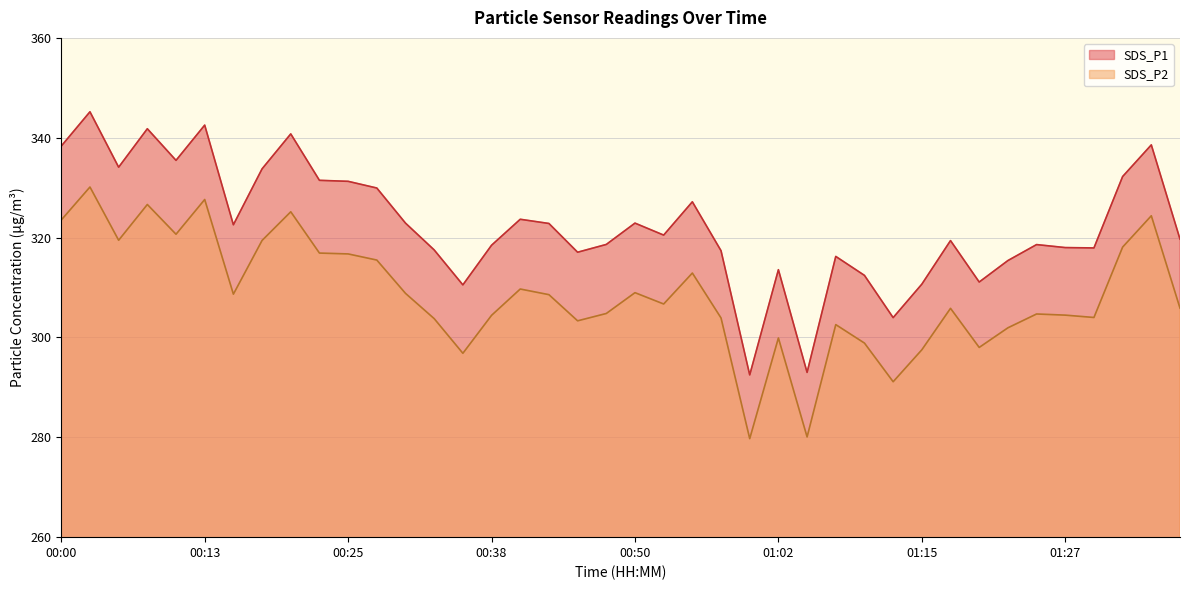

What is the label of the 25th point from the left?

01:00